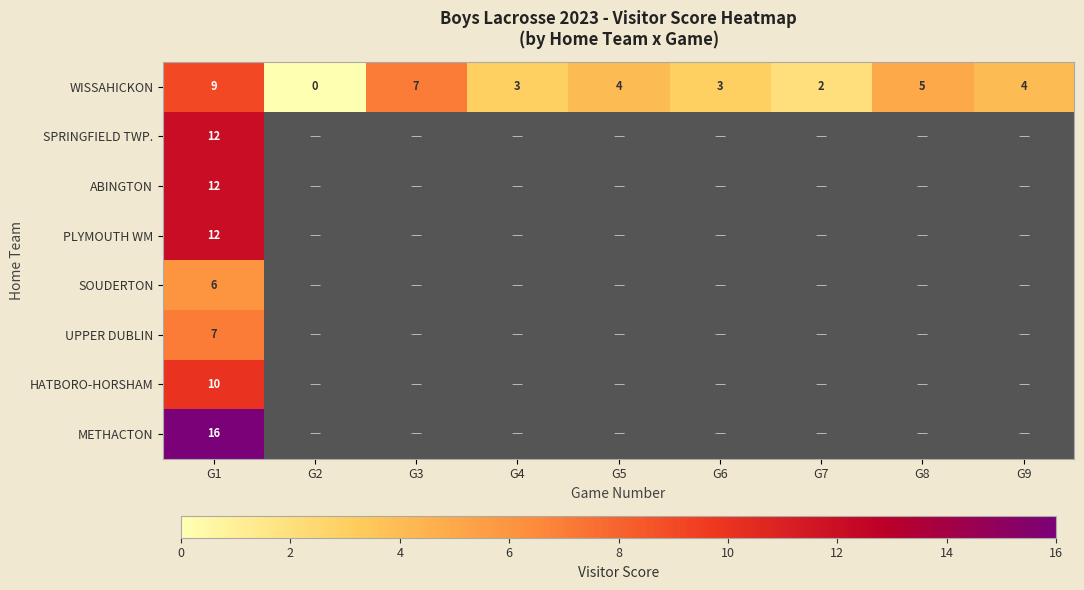

True or false: WISSAHICKON has a value of 5 at G8.

True